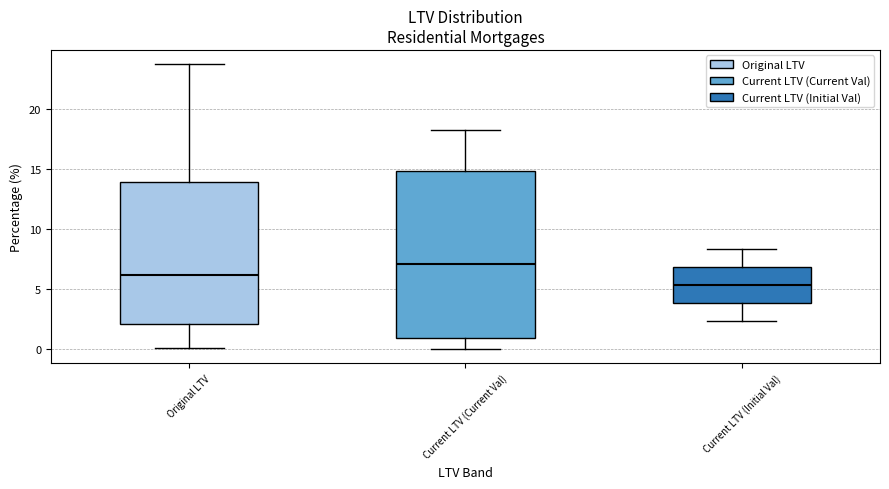

Reading left to right, read every box against the y-axis: the position of its median line, the range the box covers, and the ends of its whiskers. The values are not printed on the chart, so give them approximately, as read against the axis.

Original LTV: median 6.0, box 2.0 to 14.0, whiskers 0.0 to 23.5
Current LTV (Current Val): median 7.0, box 1.0 to 15.0, whiskers 0.0 to 18.5
Current LTV (Initial Val): median 5.5, box 4.0 to 7.0, whiskers 2.5 to 8.5